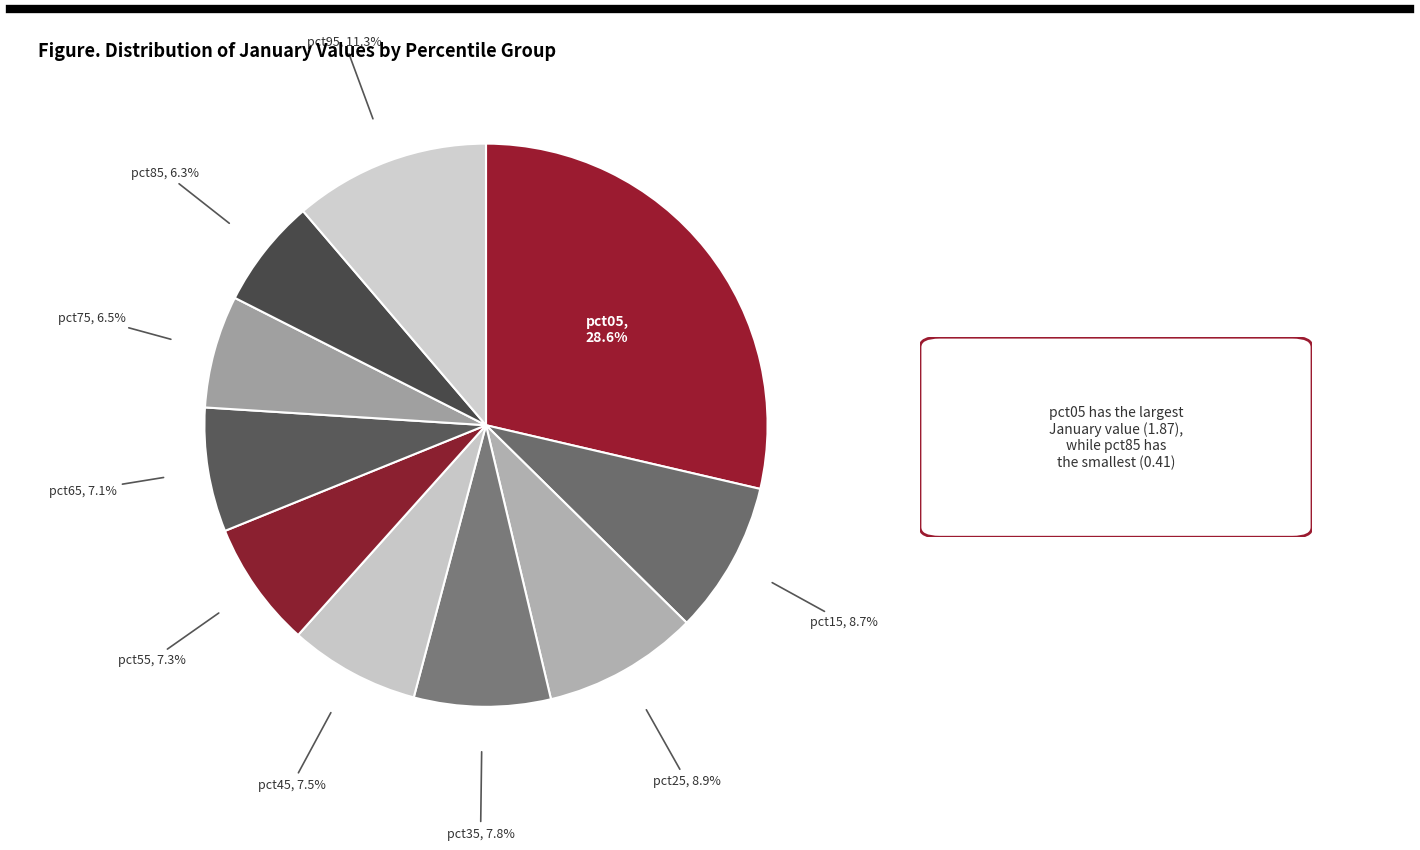

How many slices are in this pie chart?

10